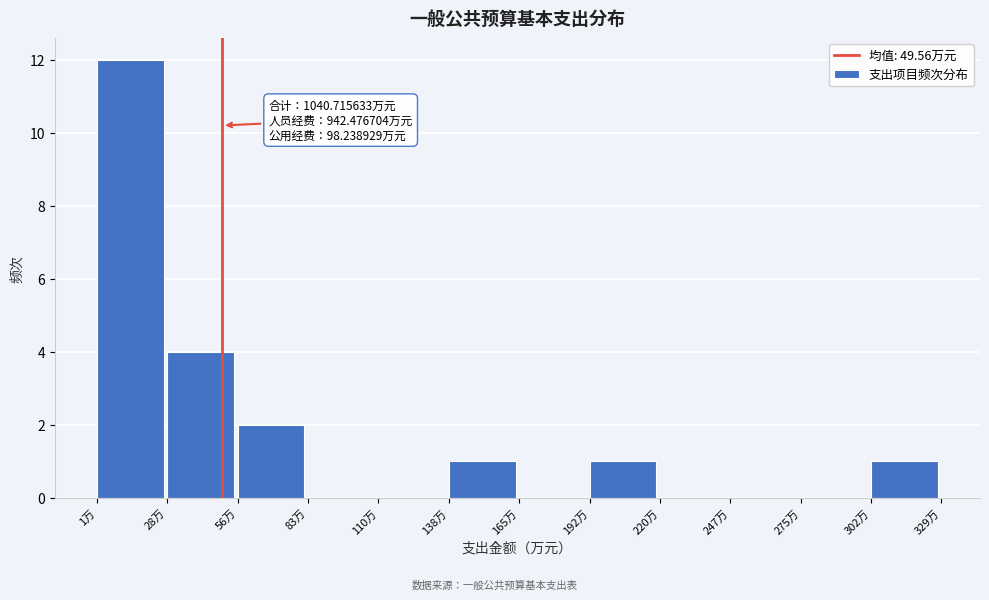

Over which range of the x-axis is the bar tallest?

0 to 30